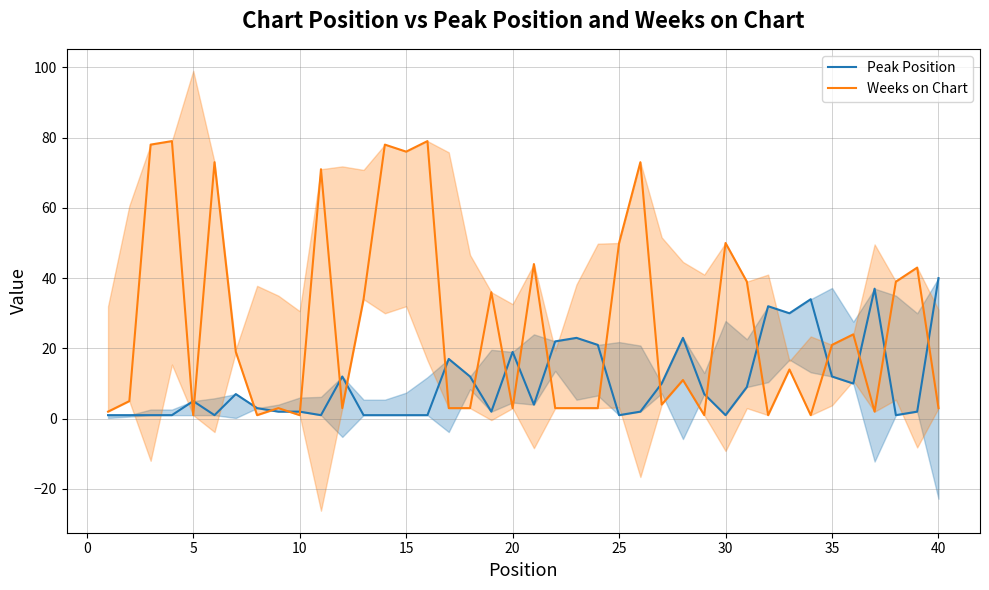

What is the sum of all Peak Position values?

412